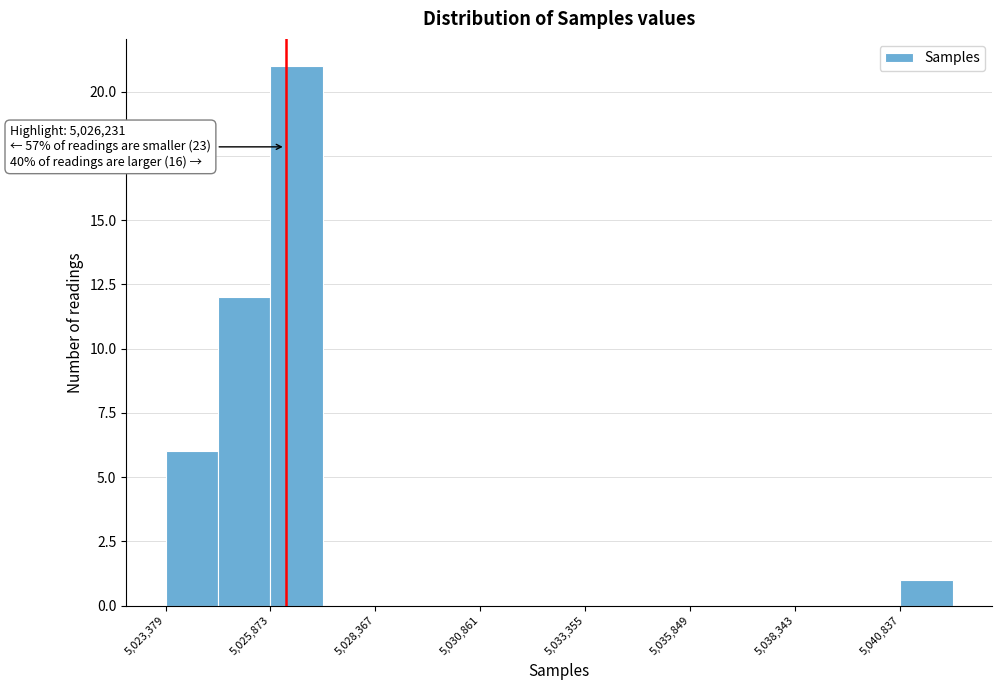

Around what value on the x-axis is the tallest bar? Give the approximate position of its centre, as read against the axis.

5026500